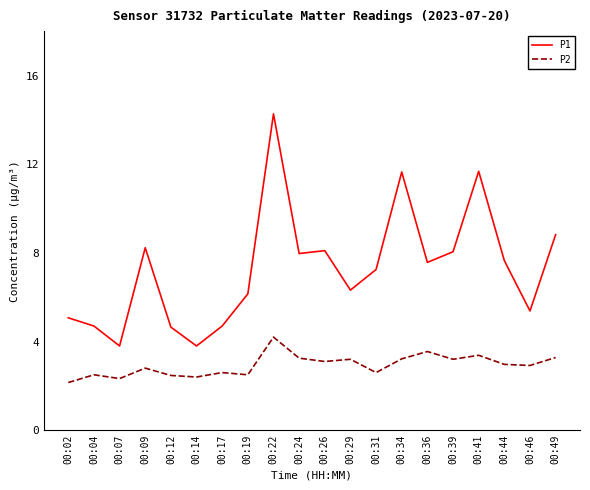

What is the maximum value for P1?

14.3